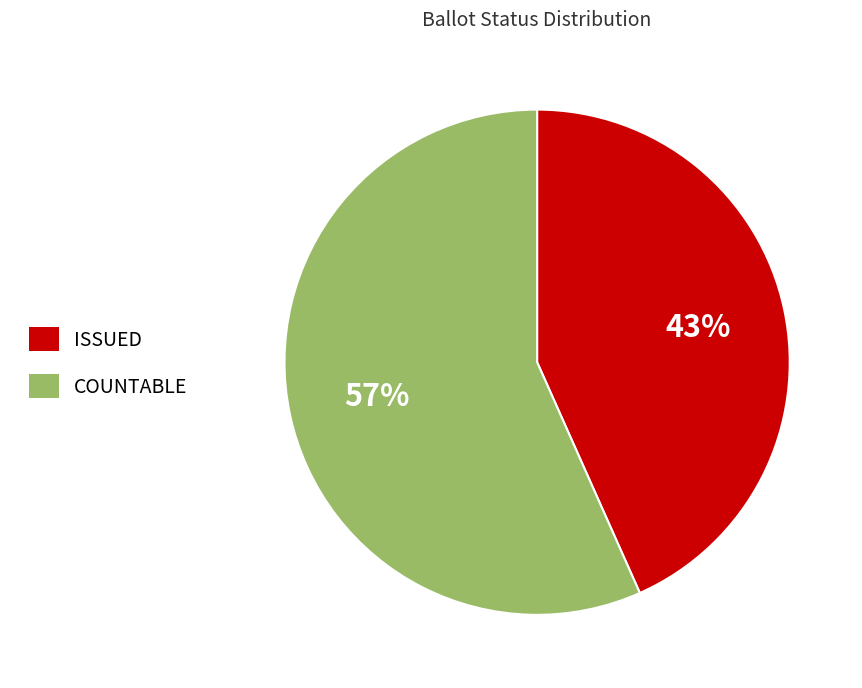

Between ISSUED and COUNTABLE, which is larger?

COUNTABLE